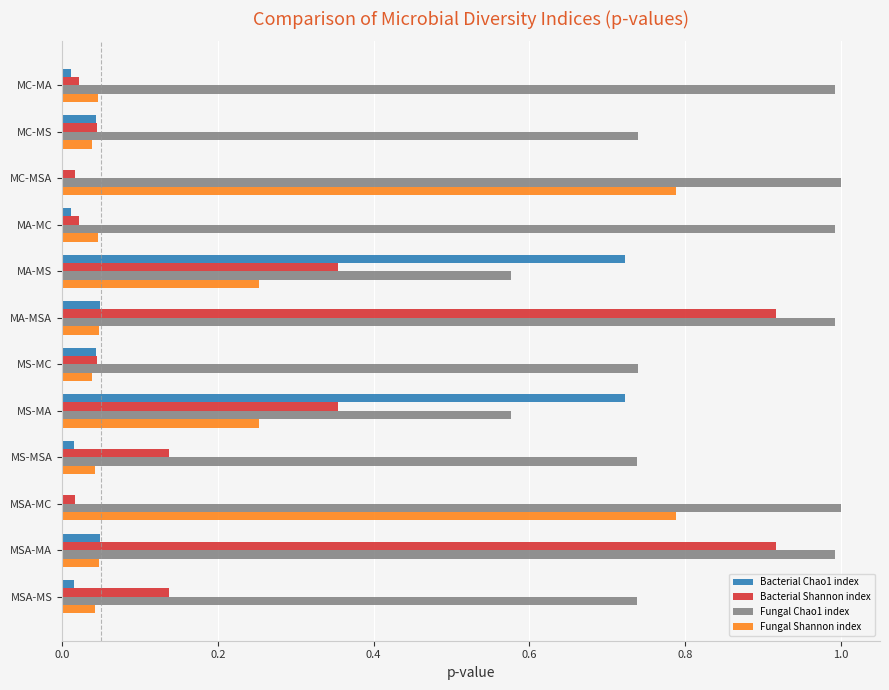

Which series has the largest total across all categories?

Fungal Chao1 index